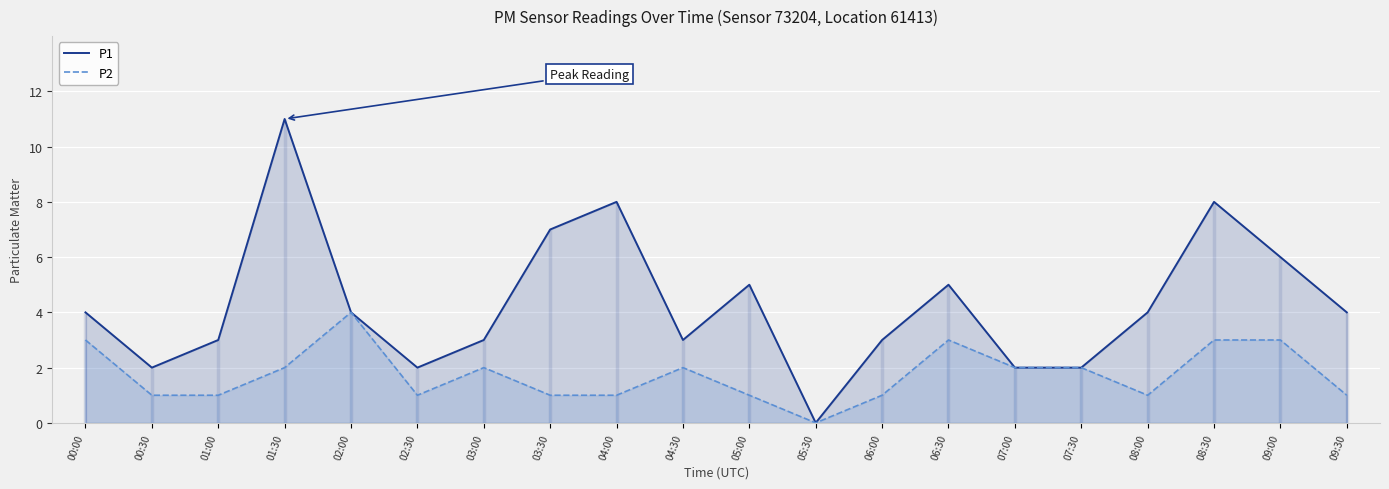

How many P2 values are between 1 and 3?

18